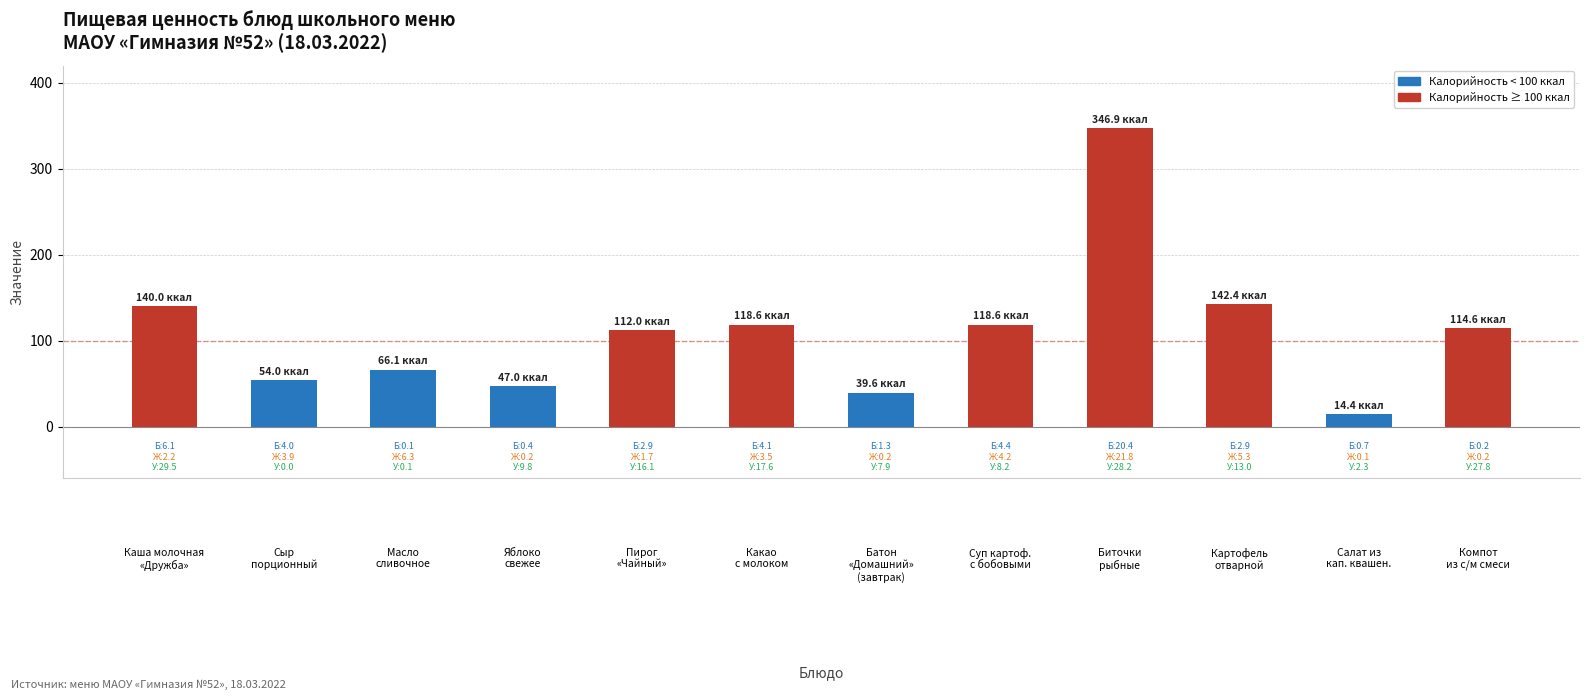

What is the difference between the maximum and minimum values?

332.5